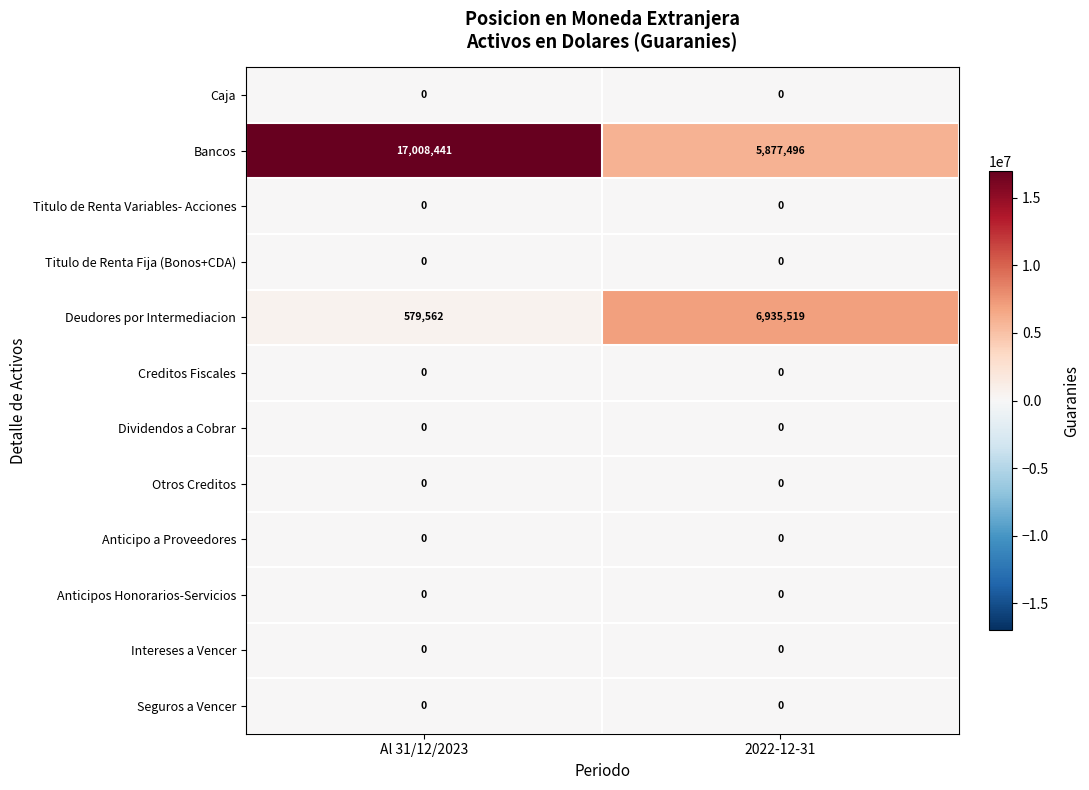

Which series has the largest total across all categories?

Bancos